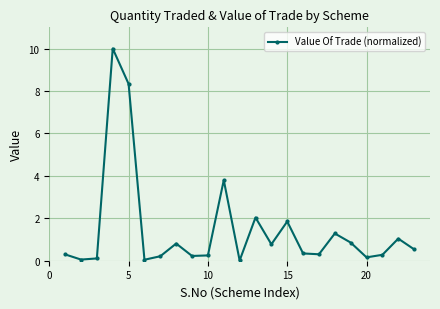

How many interior local peaks (higher than both neighbors) does the data have?

7